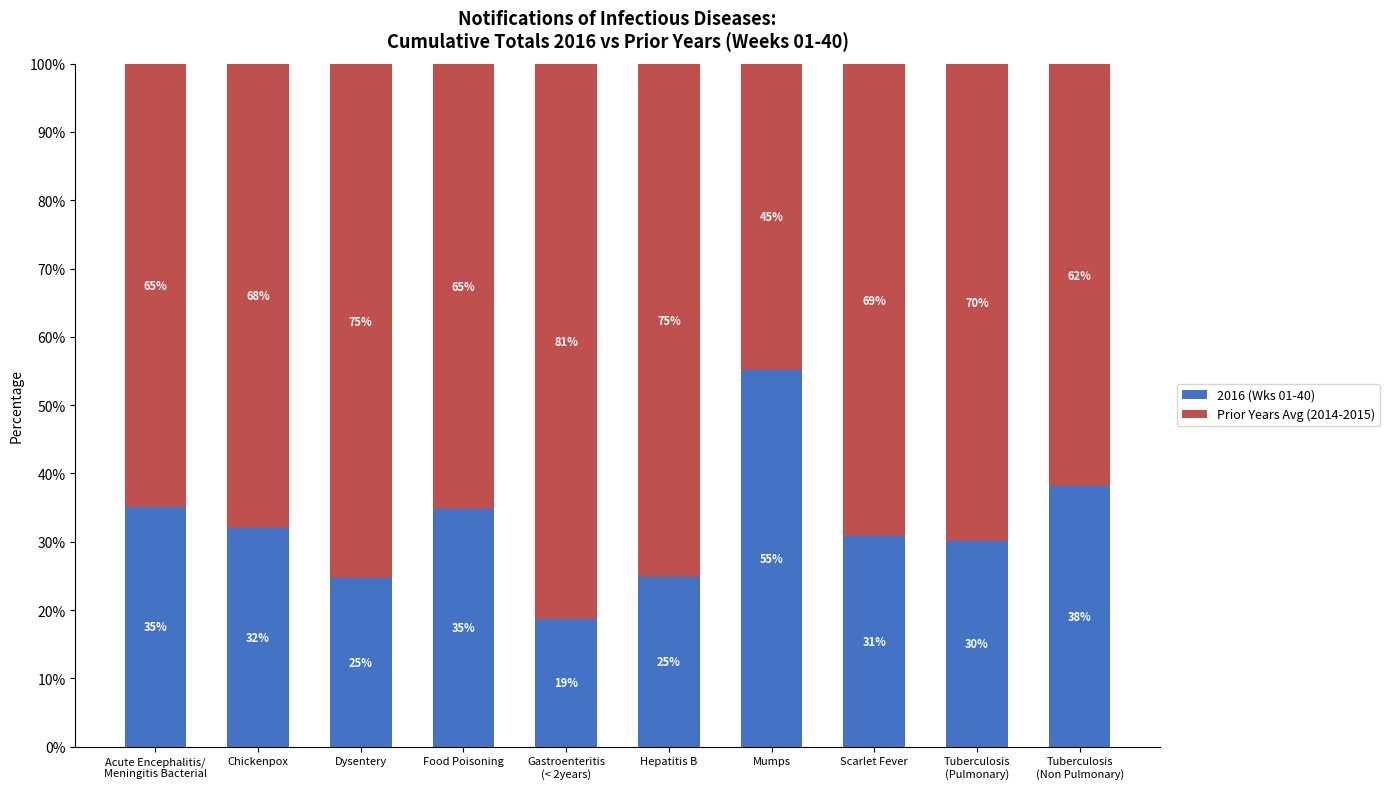

What is the maximum value for 2016 (Wks 01-40)?

55.1